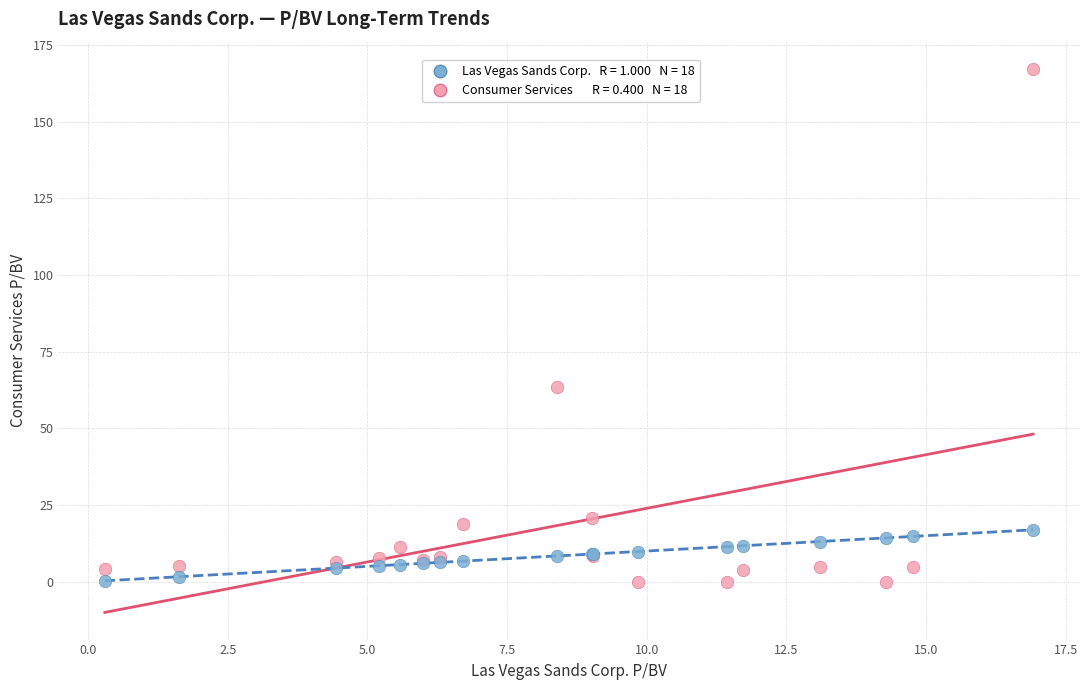

Across all series, what Y value is closest to 83?

63.6